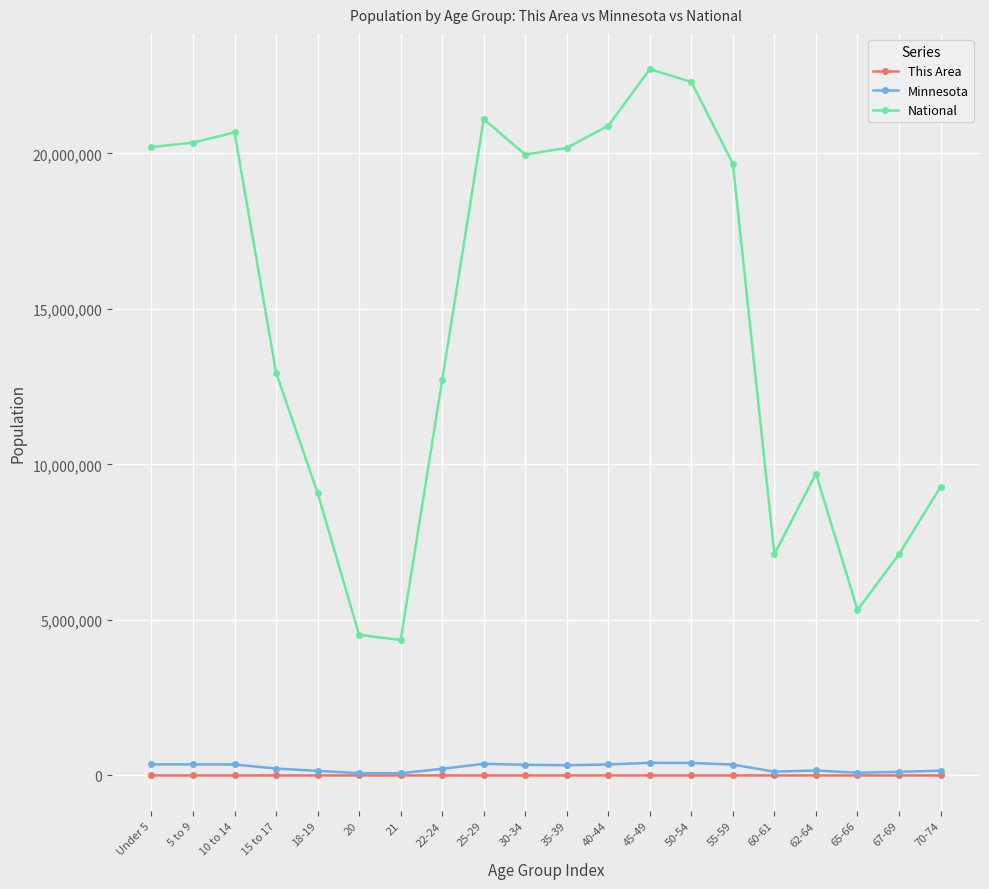

Which series has the widest spread of values?

National